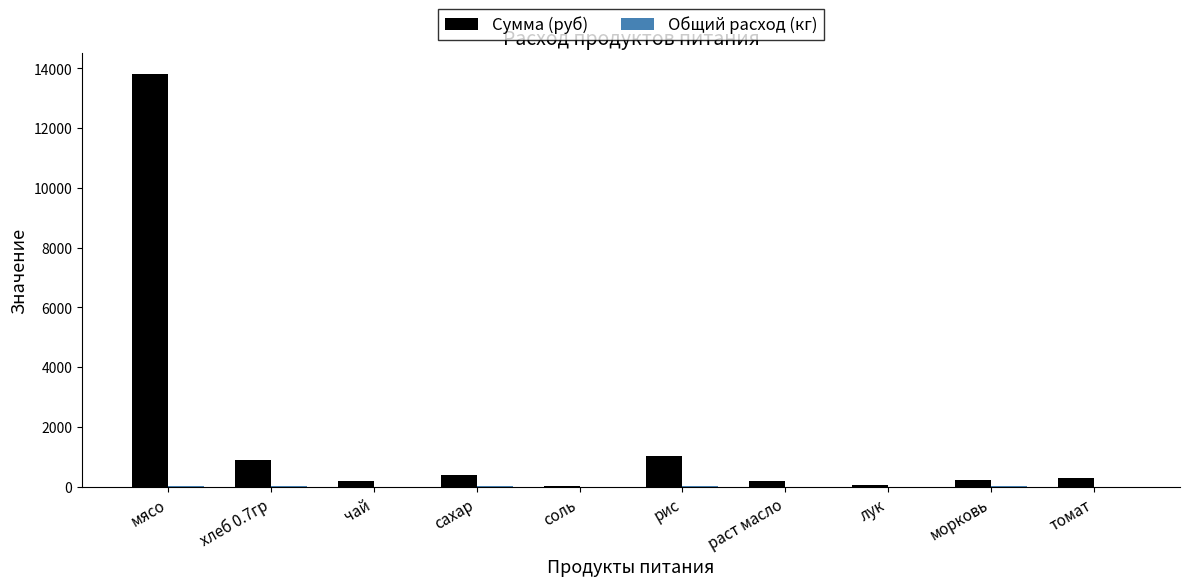

Which series changed the most between мясо and сахар?

Сумма (руб)